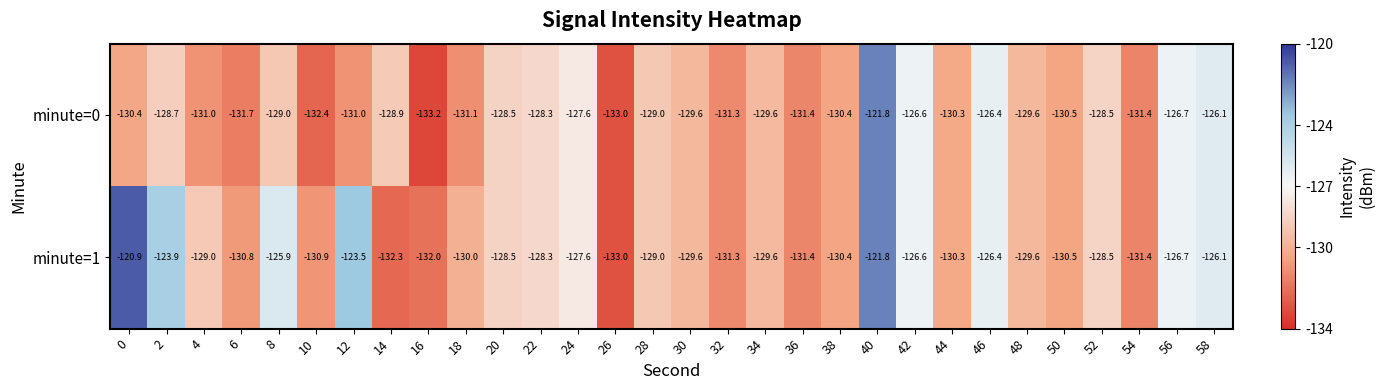

What is the sum of the minute=0 values at 18 and 0?

-261.5